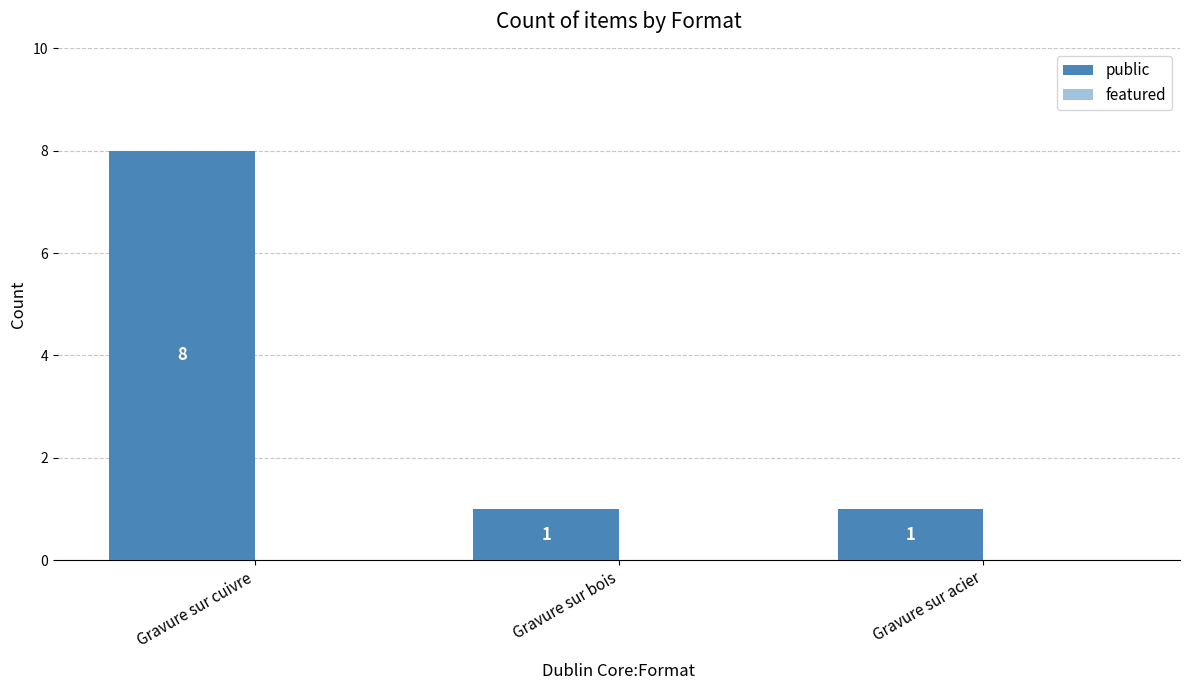

The value at Gravure sur cuivre is 13. True or false?

False